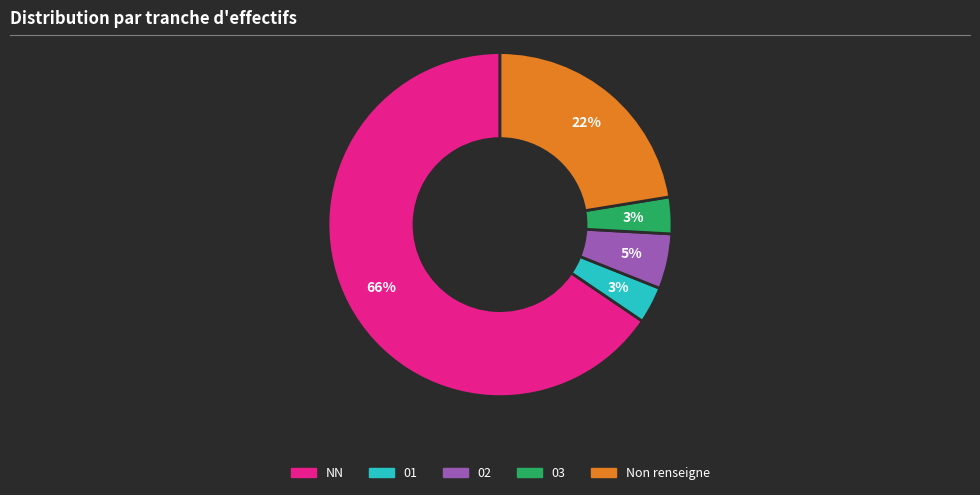

Does any single category account for the majority?

Yes